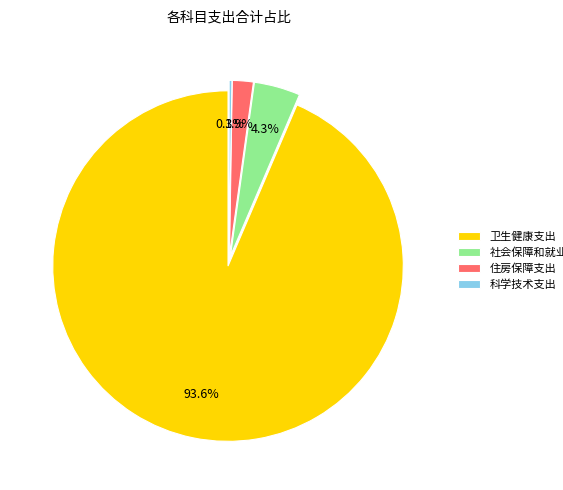

True or false: 卫生健康支出 accounts for 94% of the total.

True